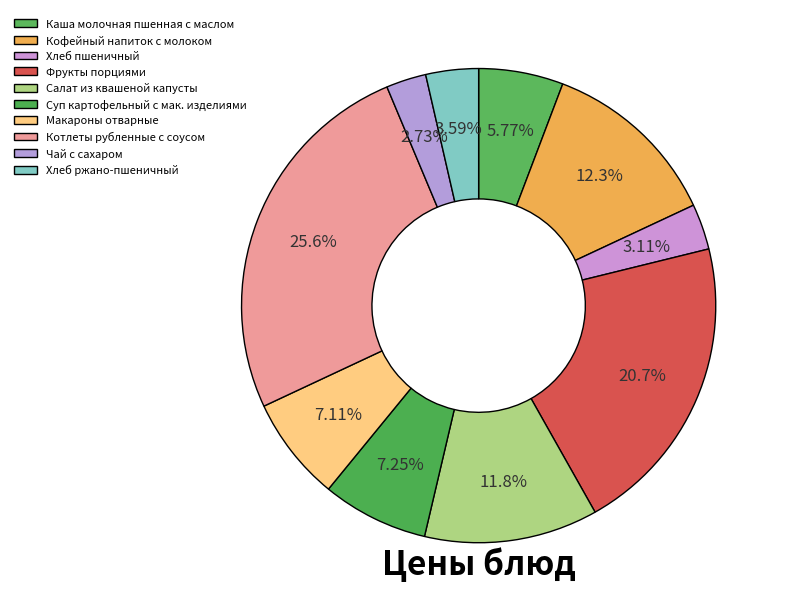

Count the number of slices in the pie.

10